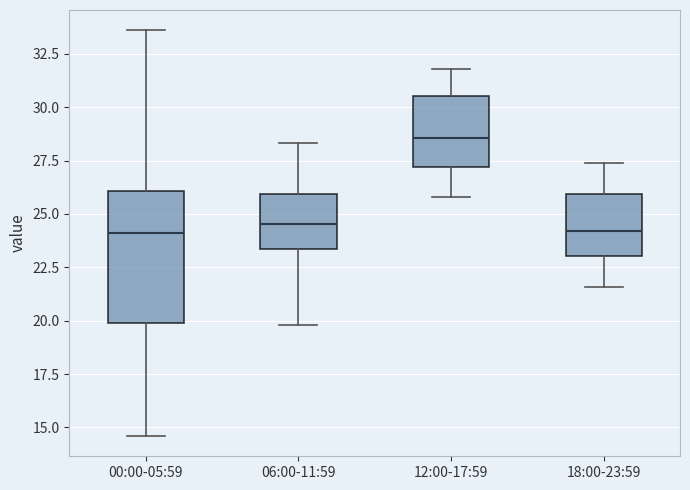

Reading left to right, read every box against the y-axis: the position of its median line, the range the box covers, and the ends of its whiskers. The values are not printed on the chart, so give them approximately, as read against the axis.

00:00-05:59: median 24.0, box 20.0 to 26.0, whiskers 14.5 to 33.5
06:00-11:59: median 24.5, box 23.5 to 26.0, whiskers 20.0 to 28.5
12:00-17:59: median 28.5, box 27.0 to 30.5, whiskers 26.0 to 32.0
18:00-23:59: median 24.0, box 23.0 to 26.0, whiskers 21.5 to 27.5